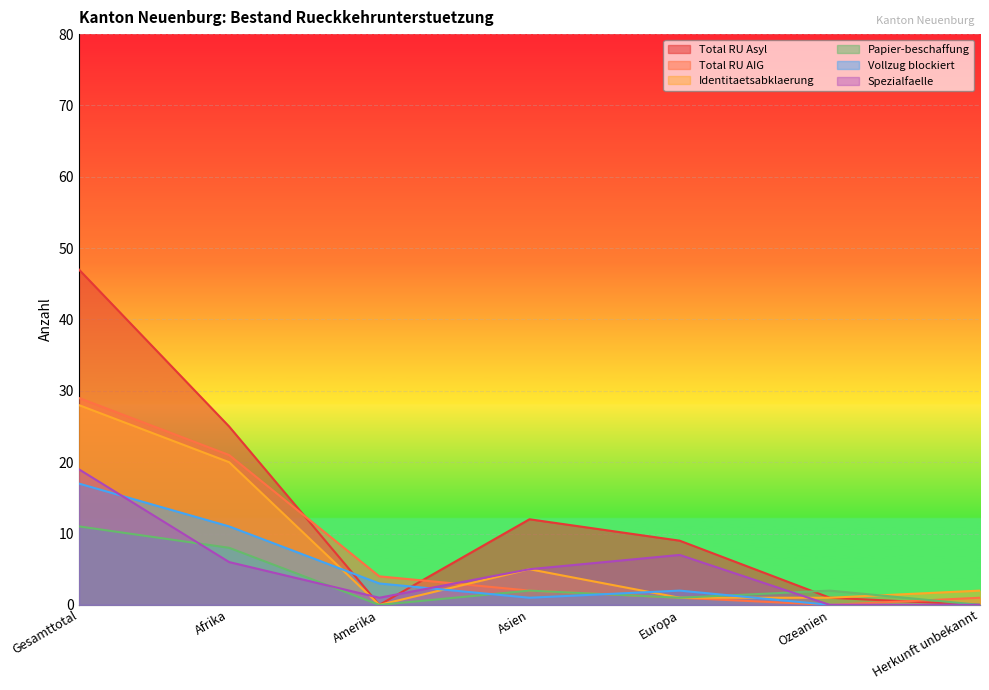

What are all the series names shown in the legend?

Total RU Asyl, Total RU AIG, Identitaetsabklaerung, Papier-beschaffung, Vollzug blockiert, Spezialfaelle